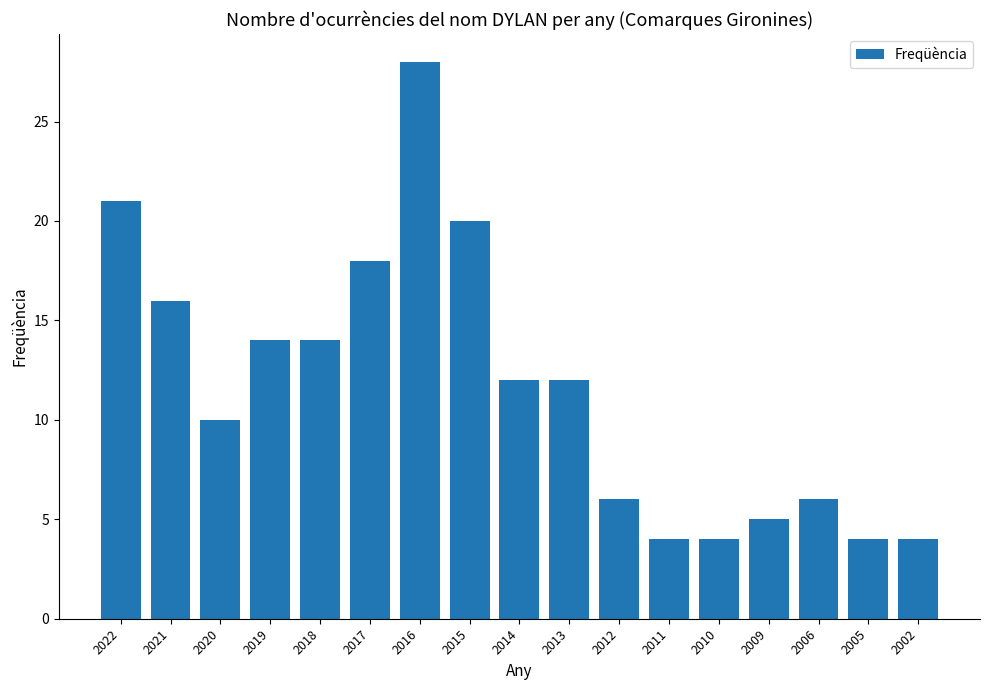

How many data points does each series have?

17